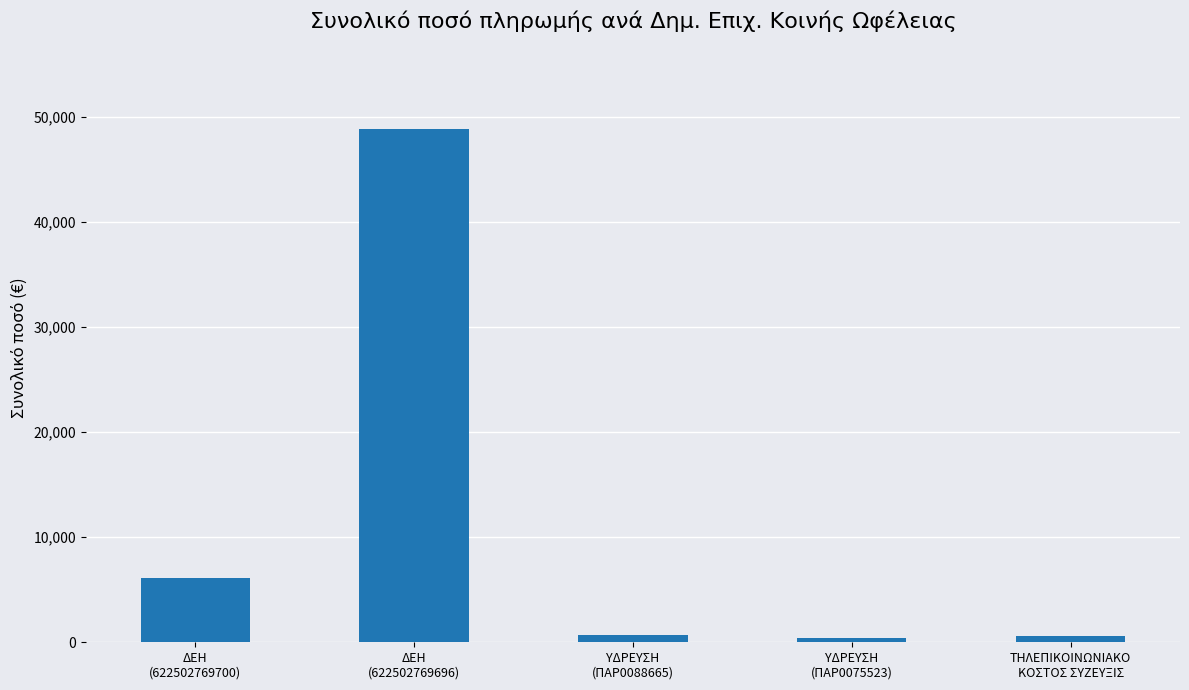

What is the difference between the second highest and second lowest values?

5521.2